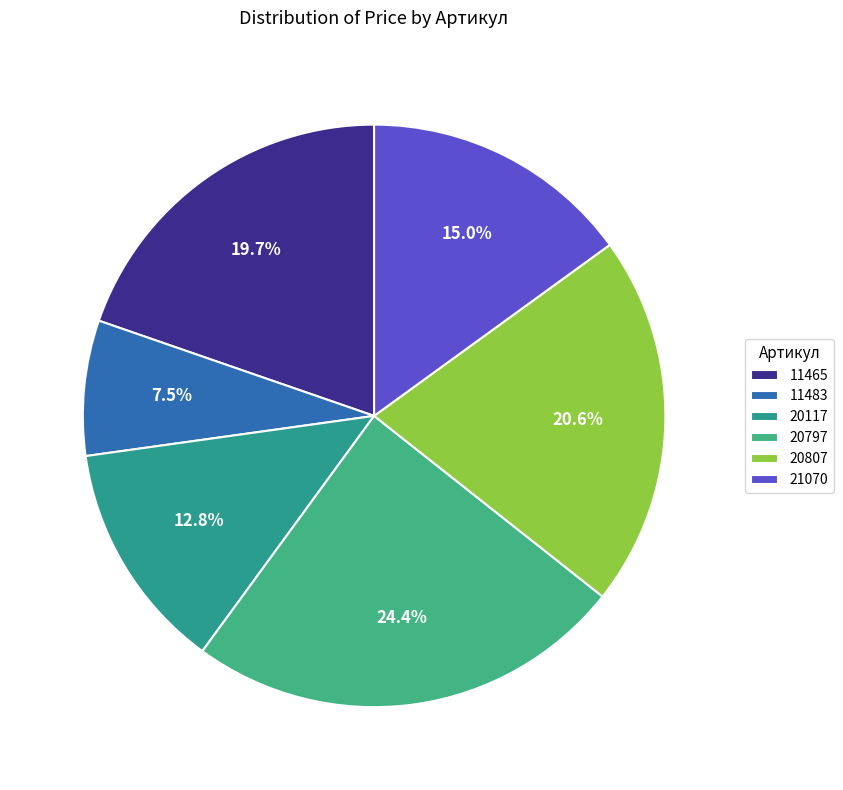

Between 21070 and 11465, which is larger?

11465